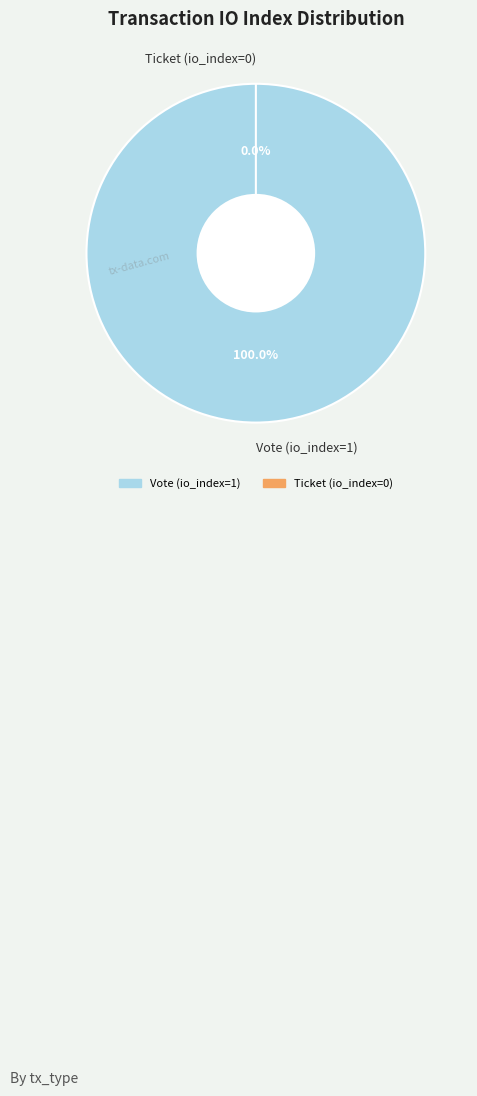

To the nearest percent, what percentage of the pie is Vote (io_index=1)?

100%